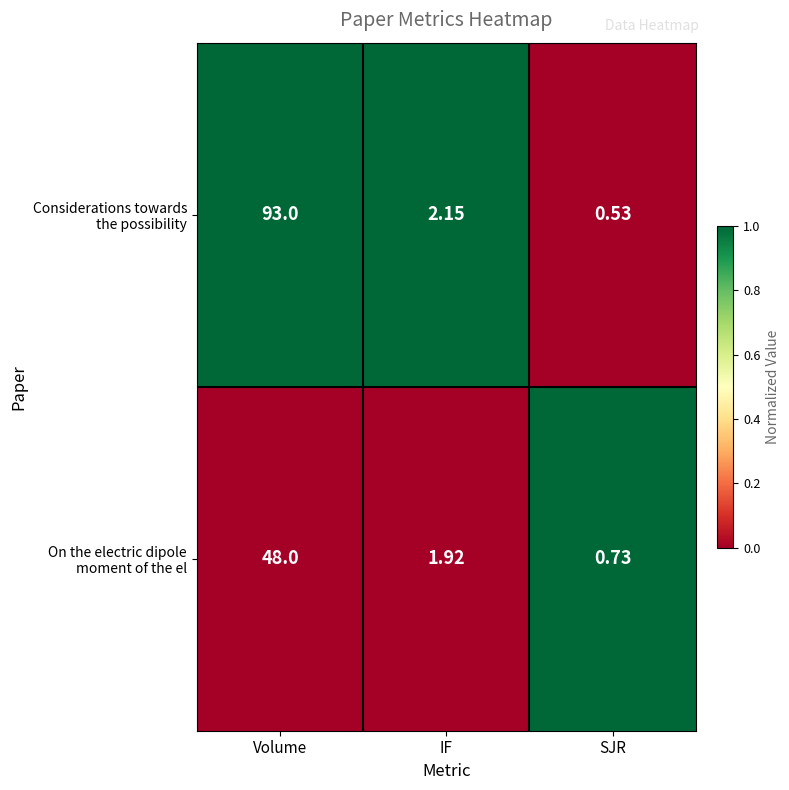

At which category does the chart reach its minimum across all series?

SJR